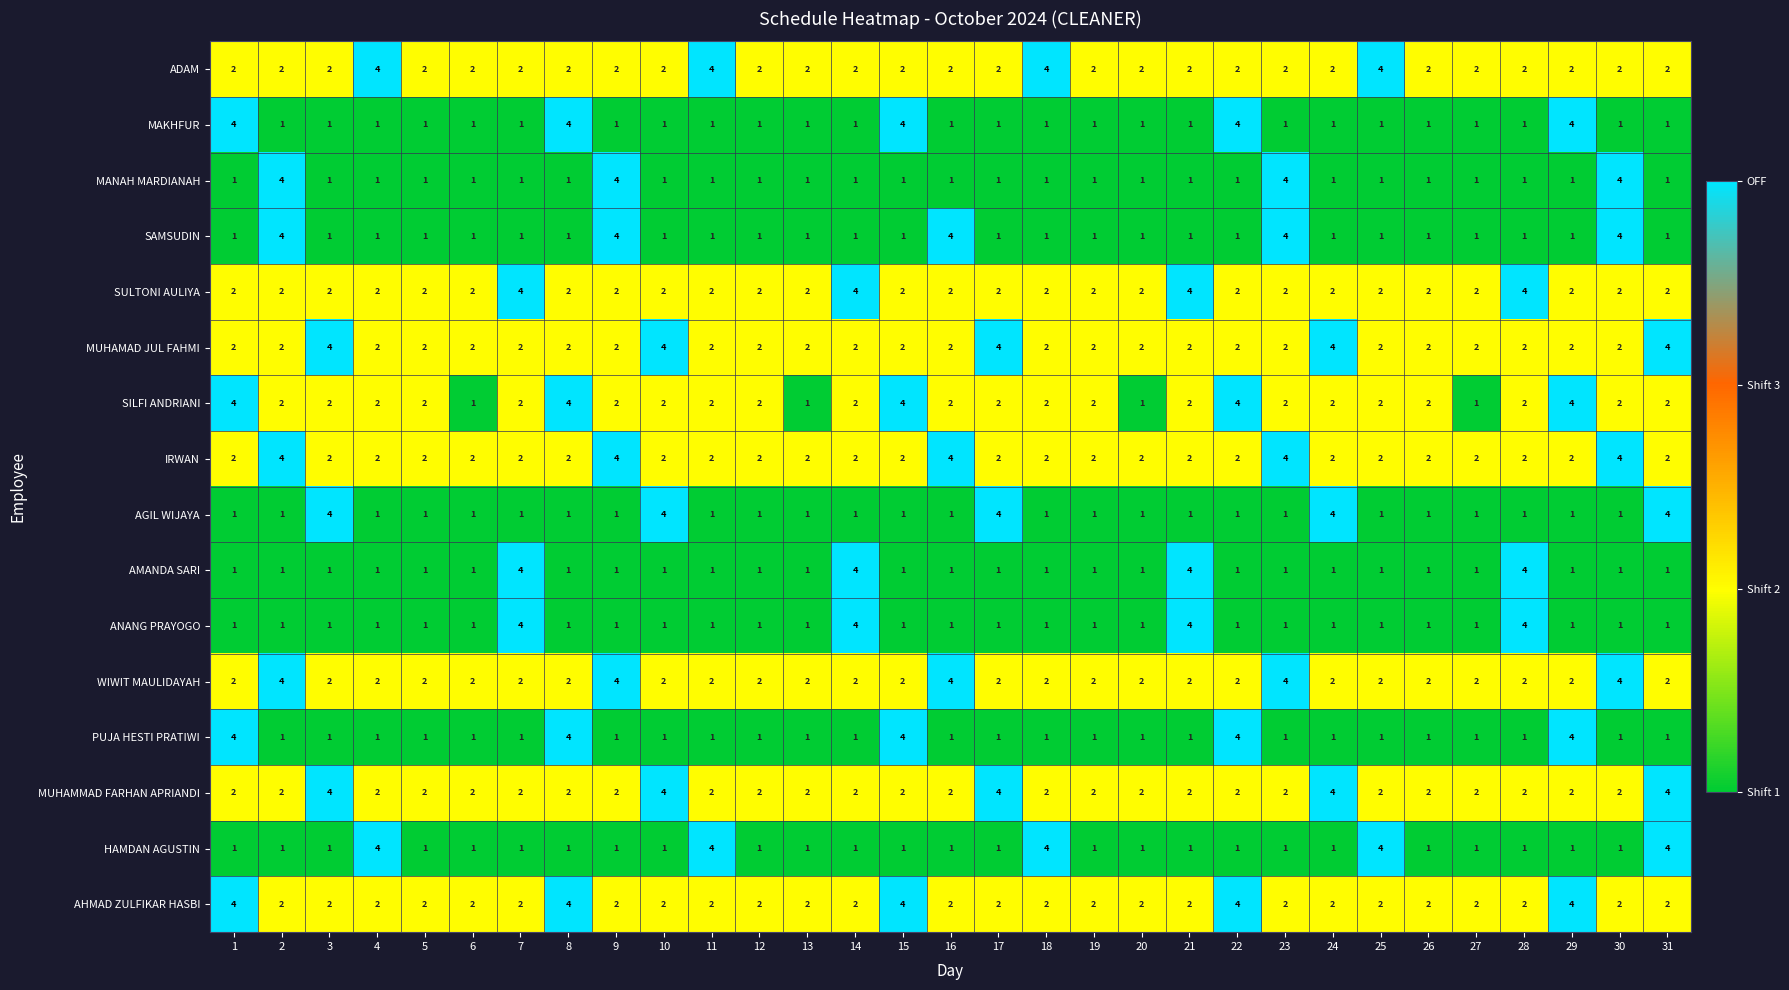

What is the total value across all series at 28?

32